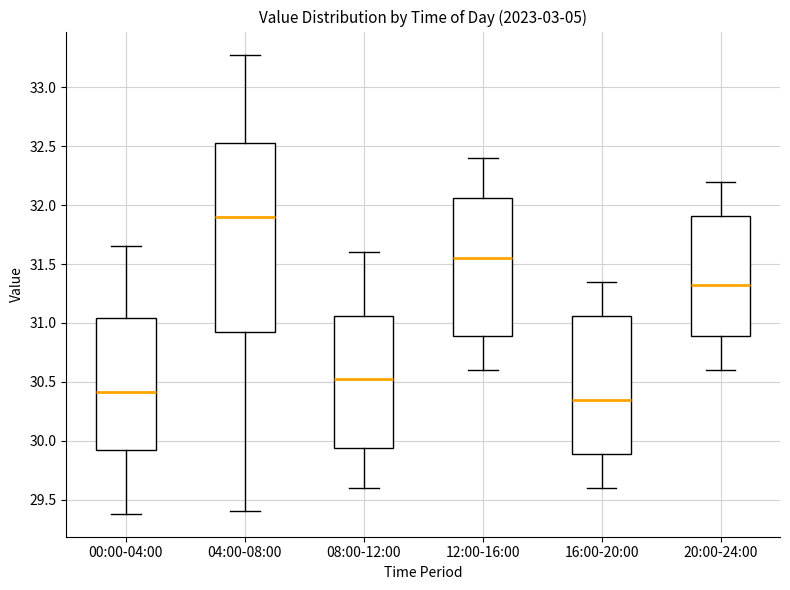

Where is the lower edge of the box for 04:00-08:00 on the y-axis? The values are not printed on the chart, so give them approximately, as read against the axis.

30.95